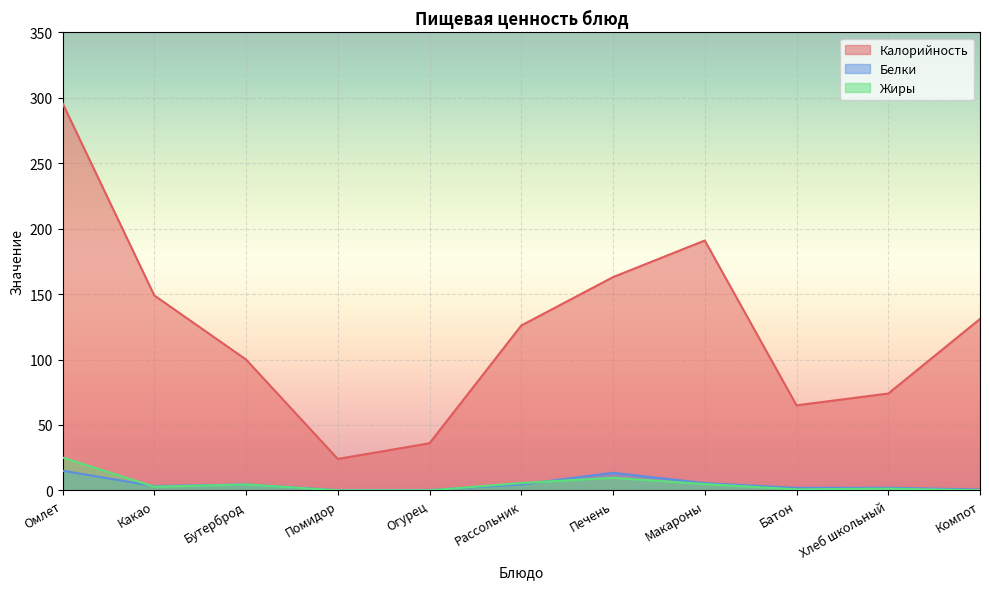

How many data points in Белки are less than 3?

5